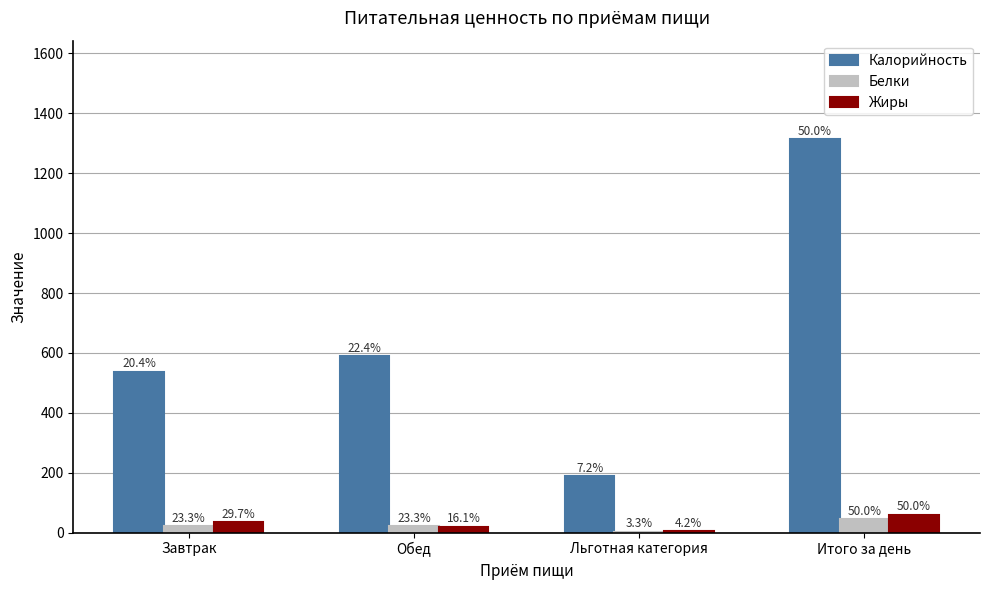

Which series has the largest range (max minus min)?

Калорийность